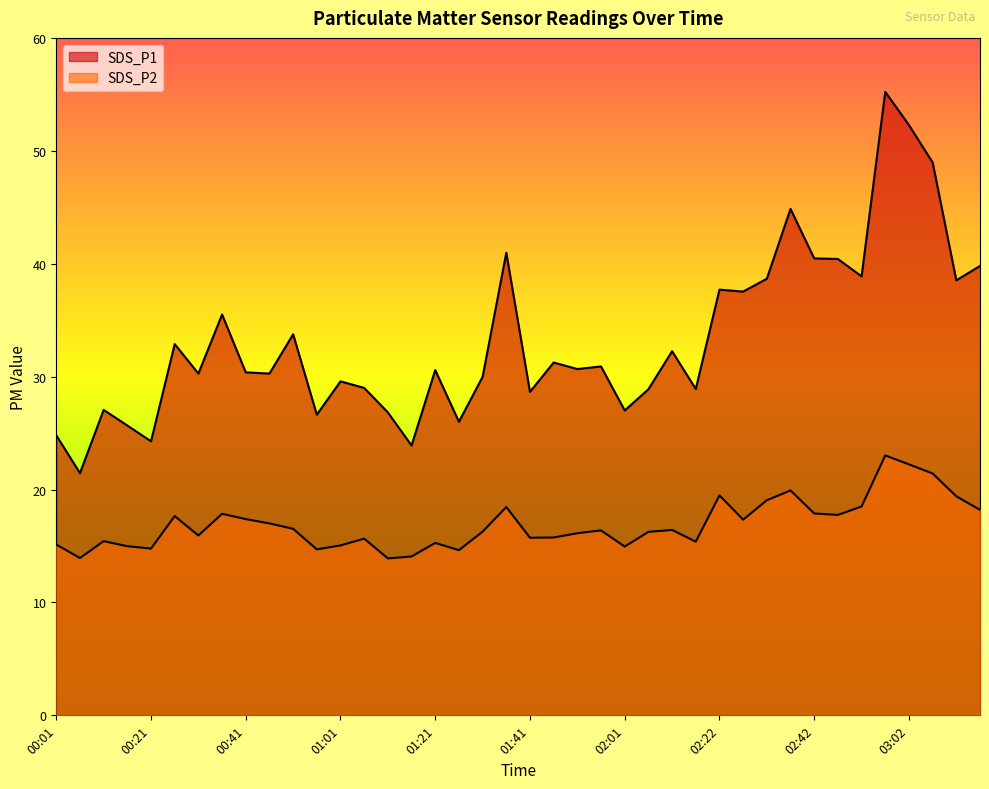

How many distinct data groups are displayed?

2